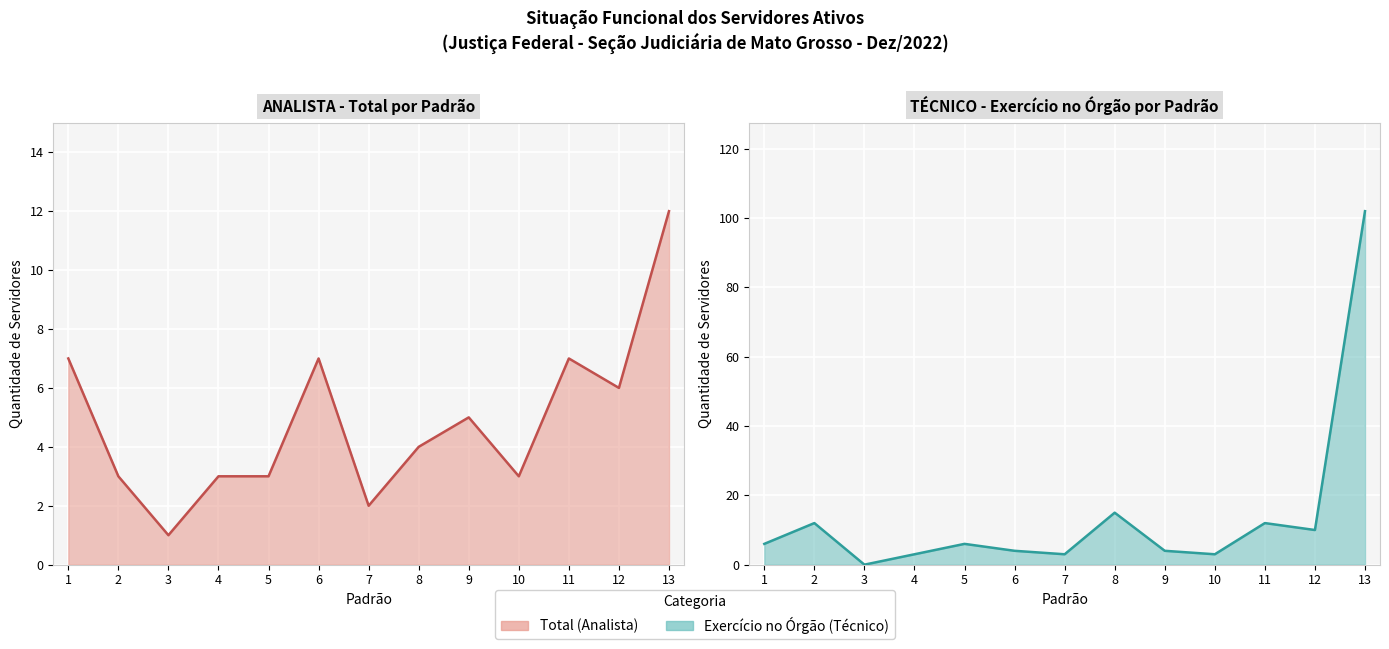

What is the average value of the Exercício no Órgão (Técnico) (linha) series?

14